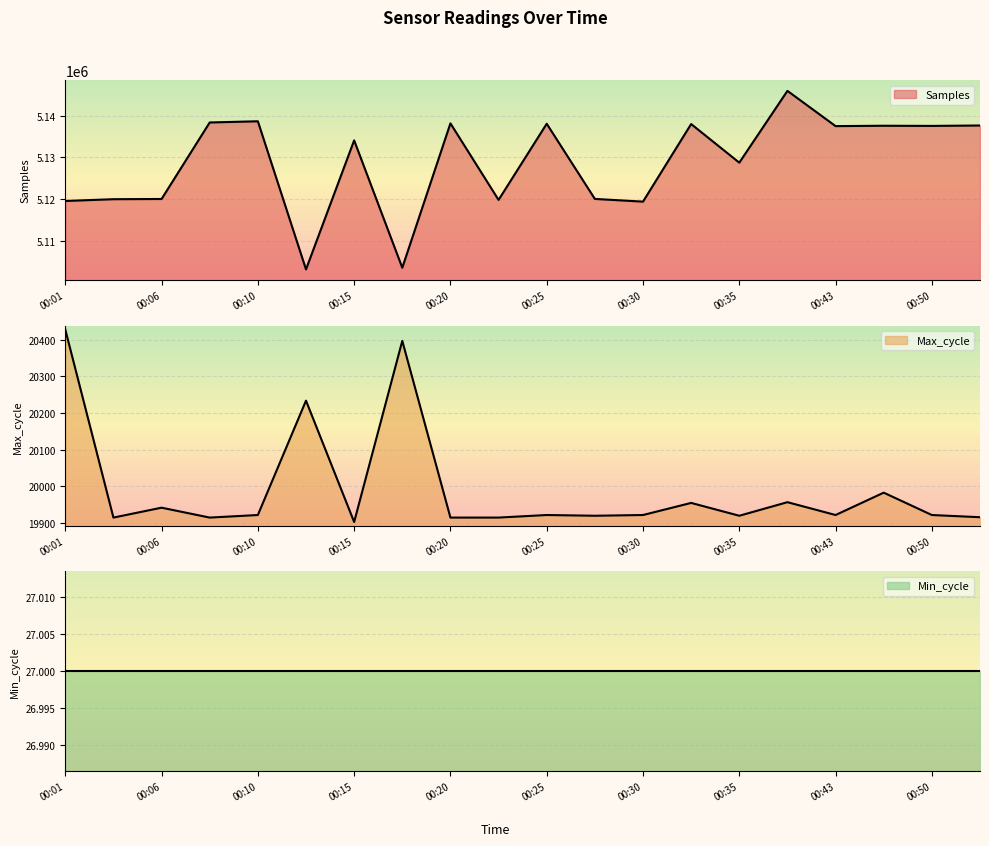

How many values in the Samples series exceed 5137527?

9